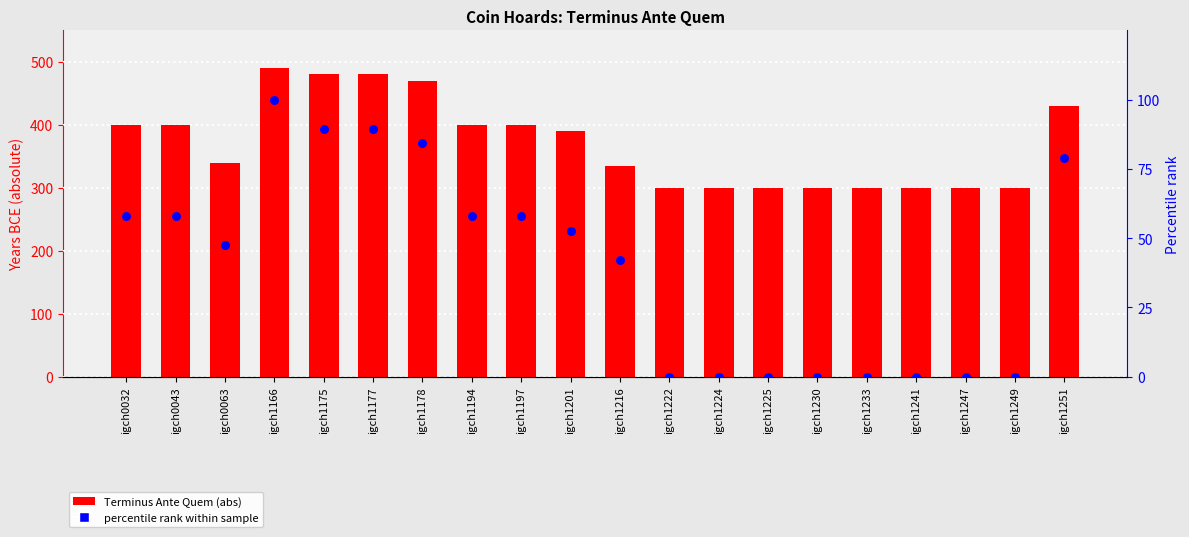

What are all the series names shown in the legend?

Terminus Ante Quem (abs), percentile rank within sample